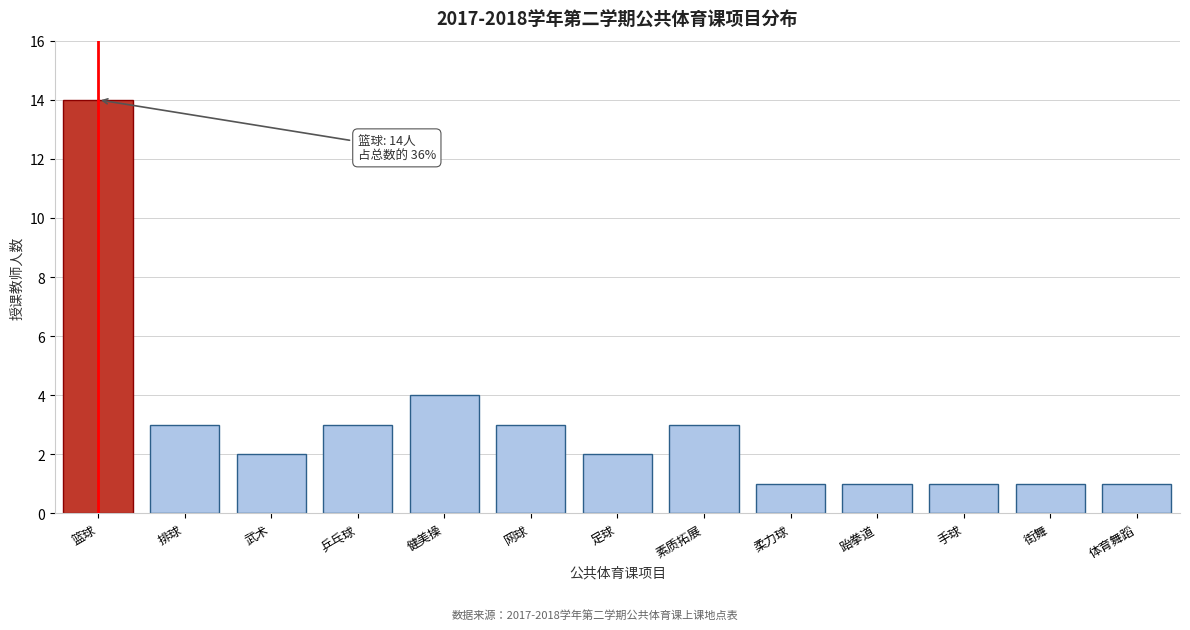

Reading left to right, what are all the values shown in this chart?

篮球=14	排球=3	武术=2	乒乓球=3	健美操=4	网球=3	足球=2	素质拓展=3	柔力球=1	跆拳道=1	手球=1	街舞=1	体育舞蹈=1